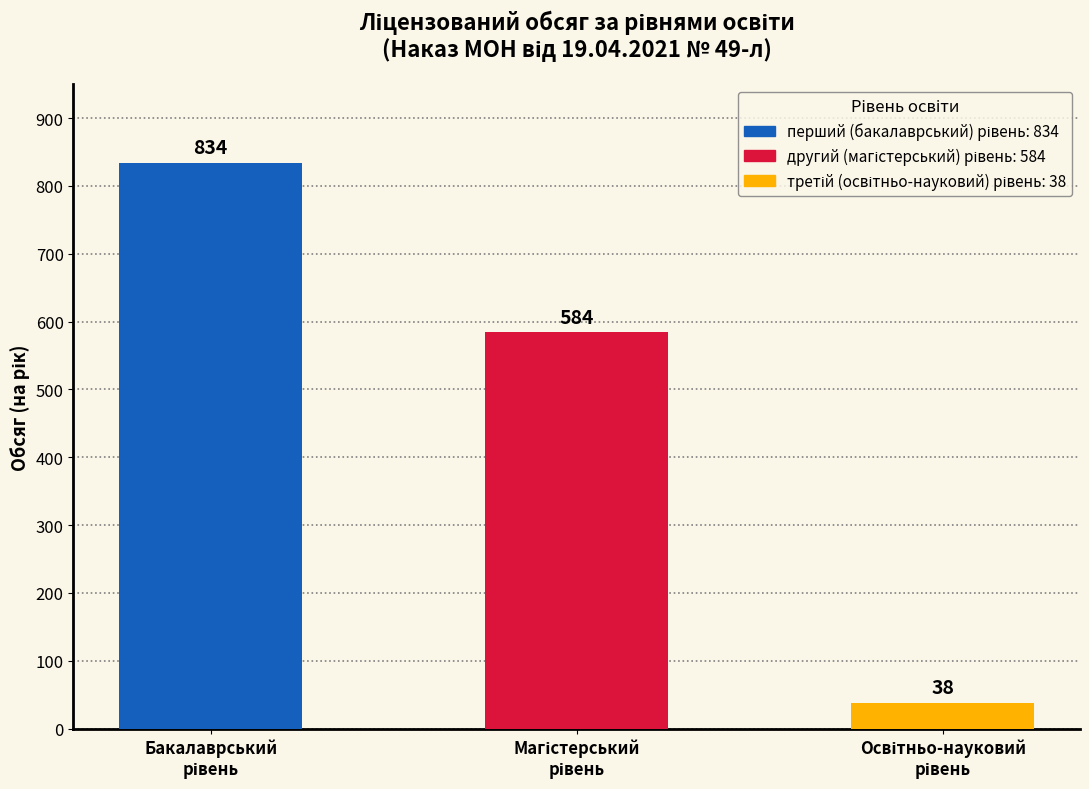

How many series are shown in this chart?

1